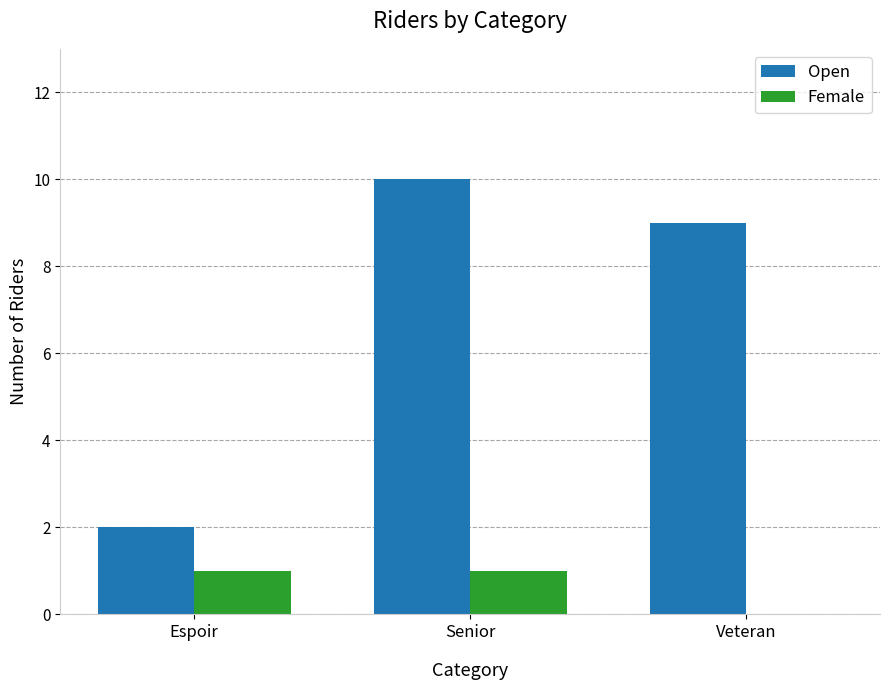

How many series are shown in this chart?

2